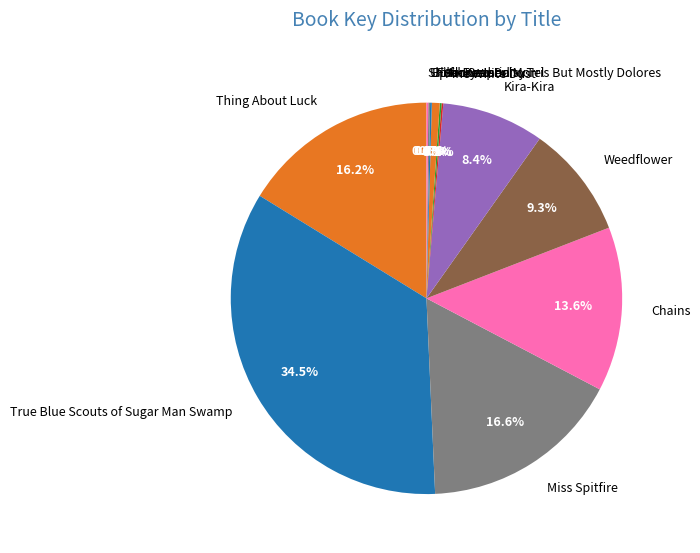

Which has a higher value, Weedflower or Folk Keeper?

Weedflower